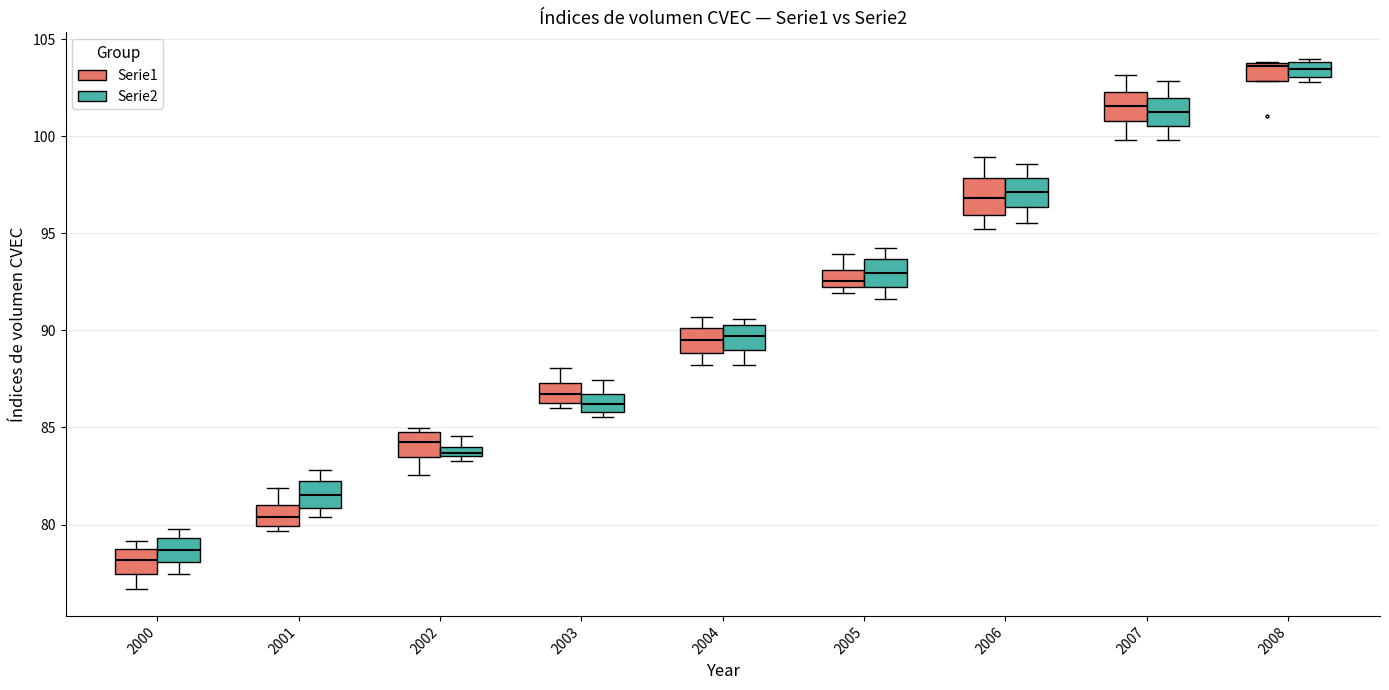

Which box's median line is the lowest?

2000 (Serie1)